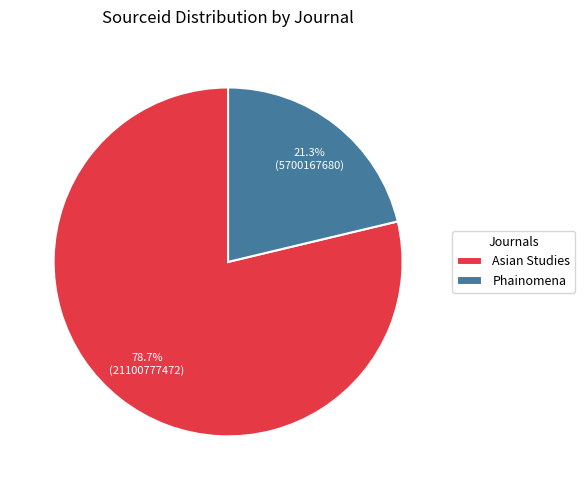

Between Phainomena and Asian Studies, which is larger?

Asian Studies